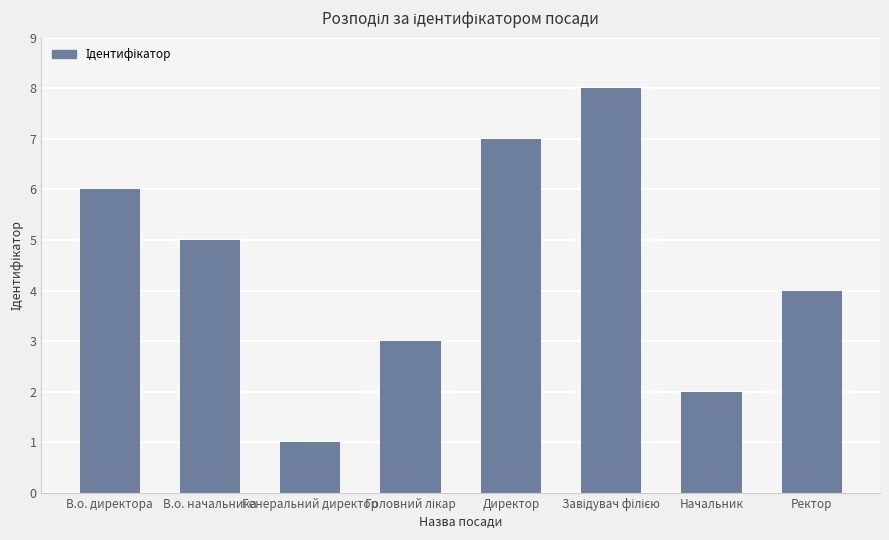

The value at Ректор is 5. True or false?

False